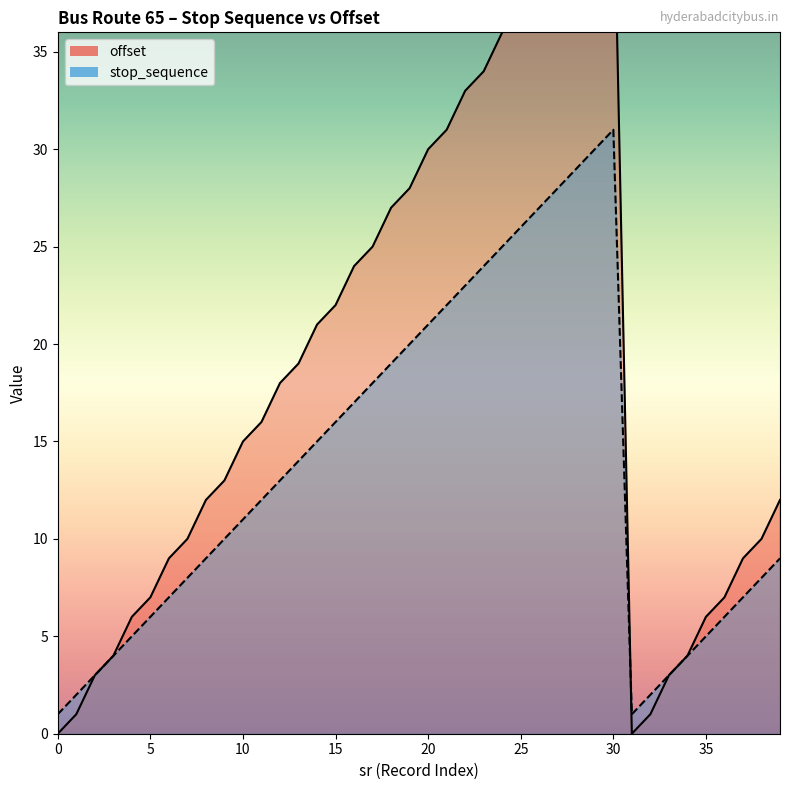

List the series in order of their peak value, highest first.

offset_line, stop_sequence_line